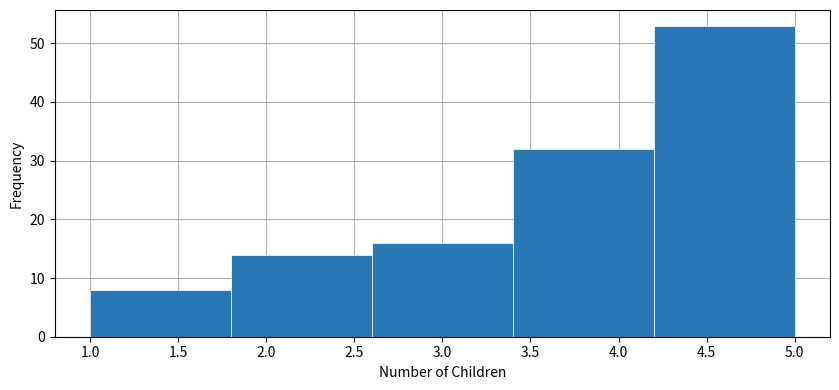

Over which range of the x-axis is the bar tallest?

4.2 to 5.0